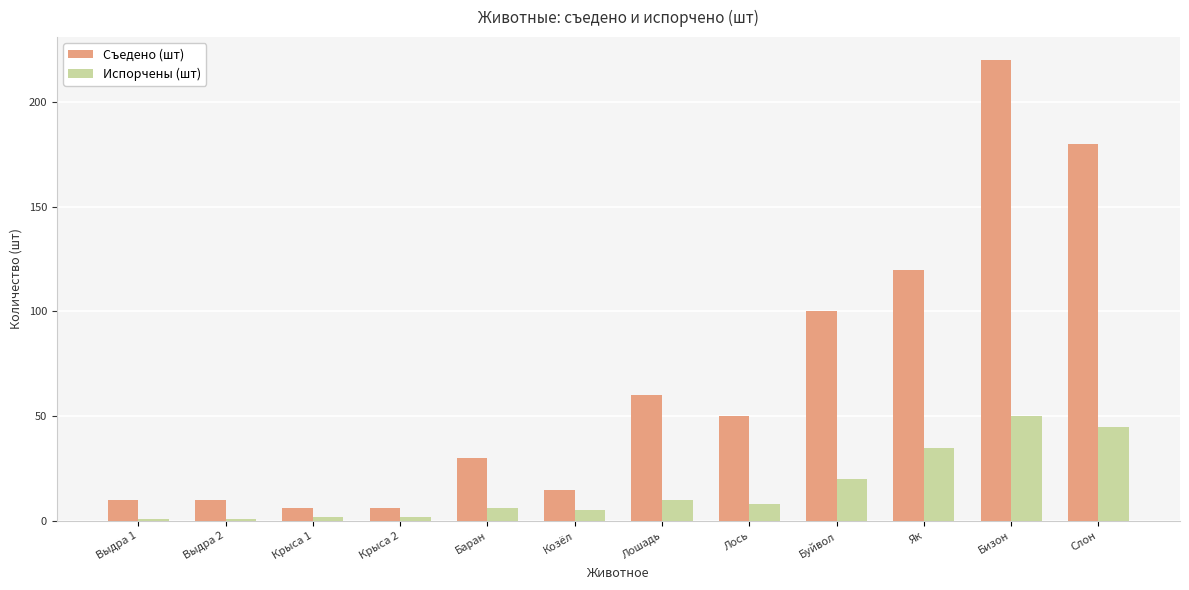

Rank the series by their average value, from lowest to highest.

Испорчены (шт), Съедено (шт)